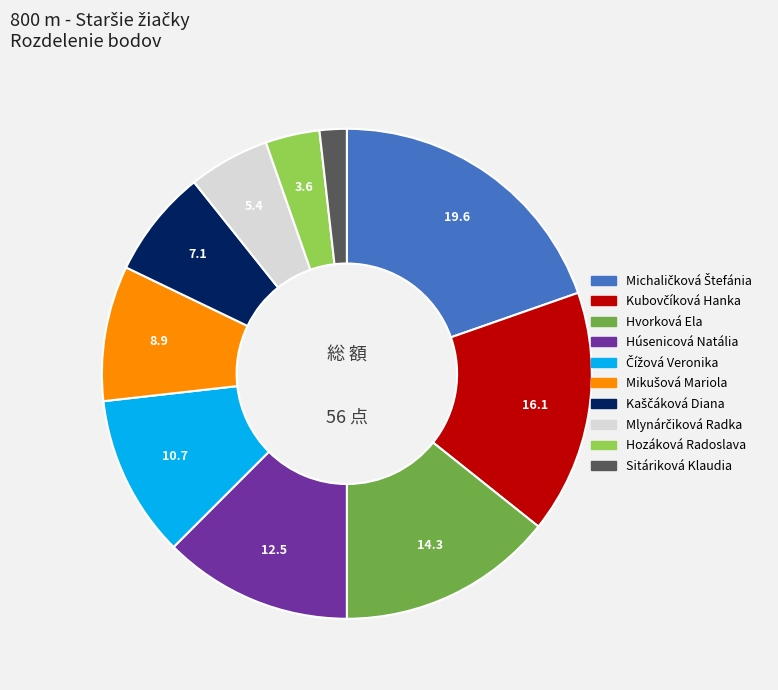

Which slice is the smallest?

Sitáriková Klaudia